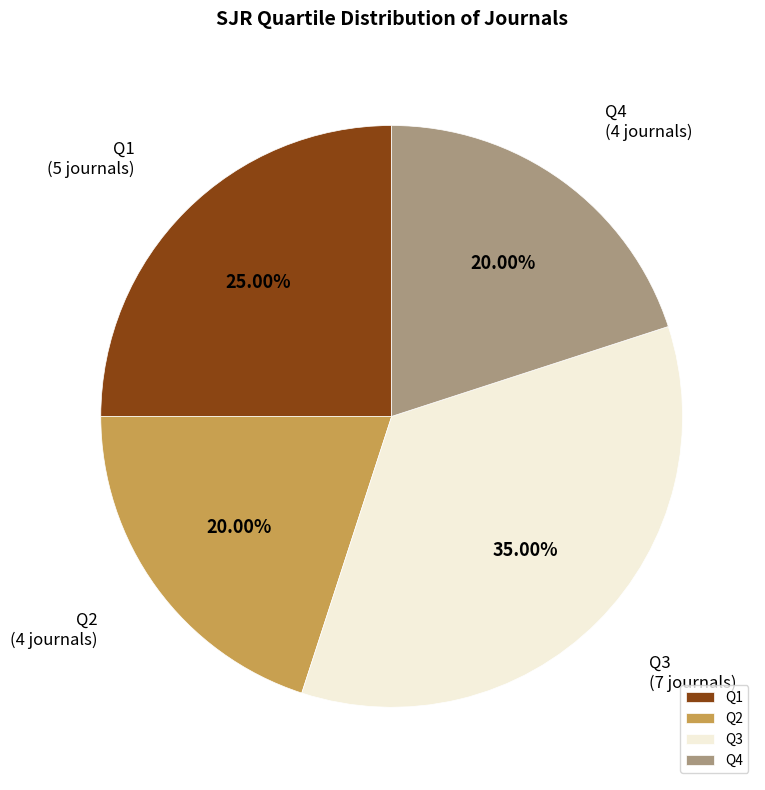

Which category has the biggest portion of the pie?

Q3